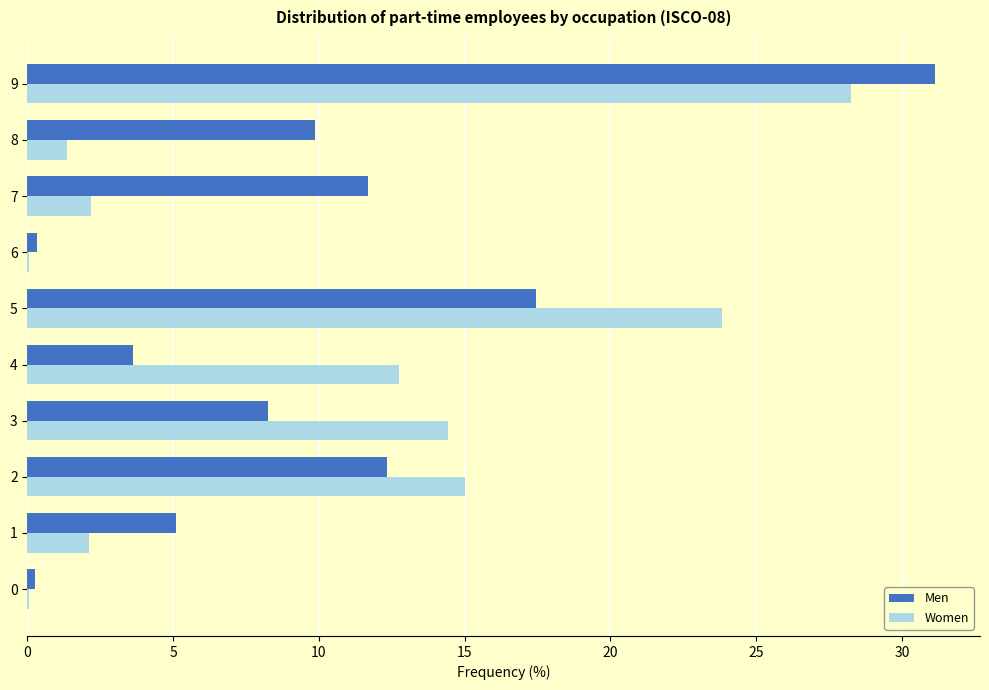

What is the total value across all series at 2?

27.3